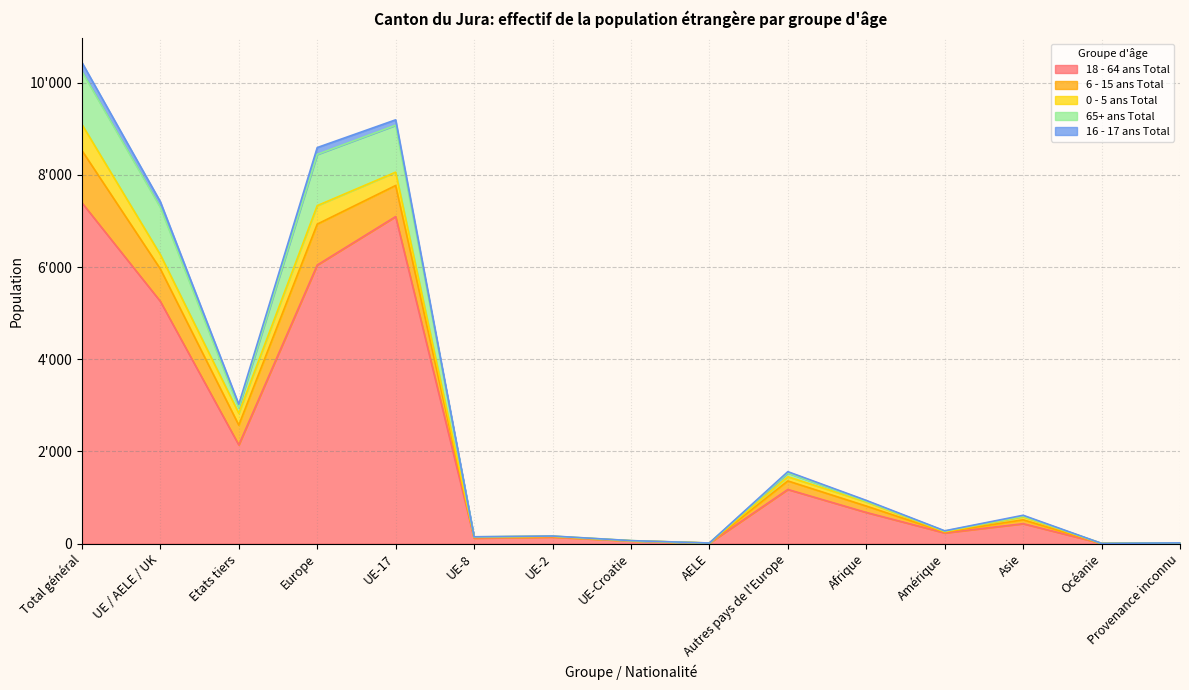

At which label is 18 - 64 ans Total closest to 3699?

UE / AELE / UK